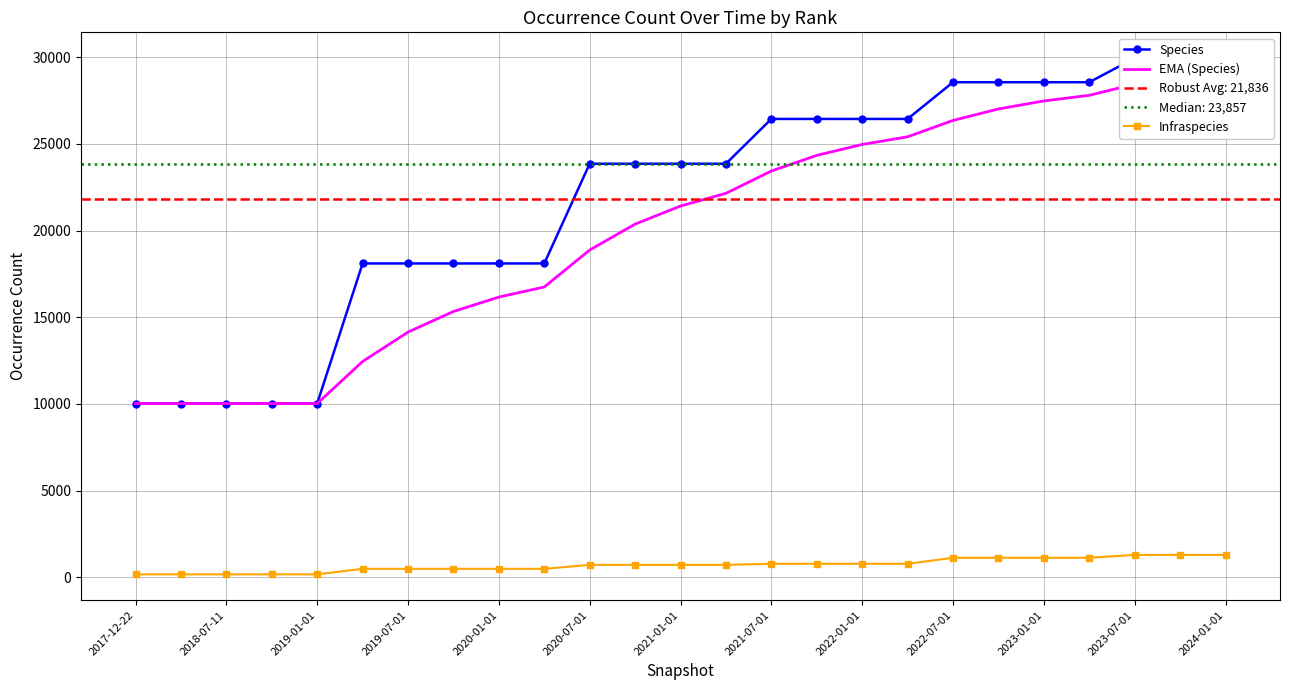

True or false: EMA (Species) and Species cross at least once.

False